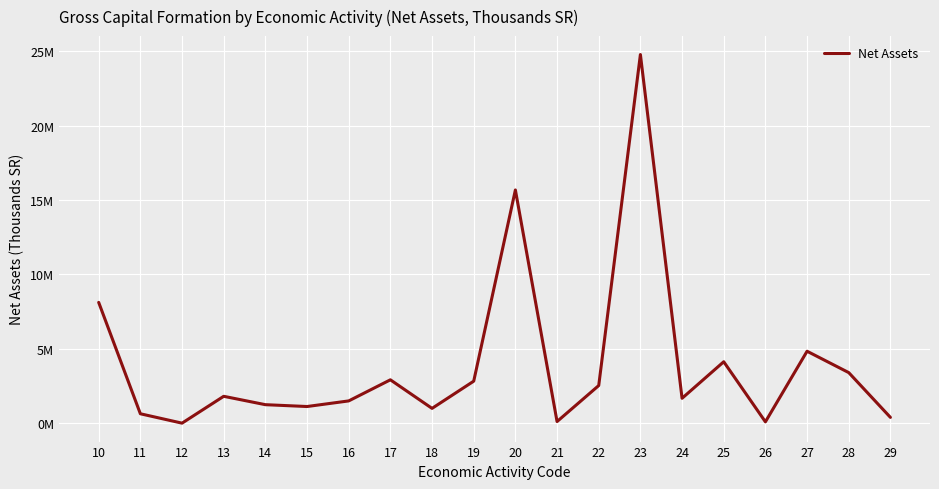

Which category has the highest value across all series?

23